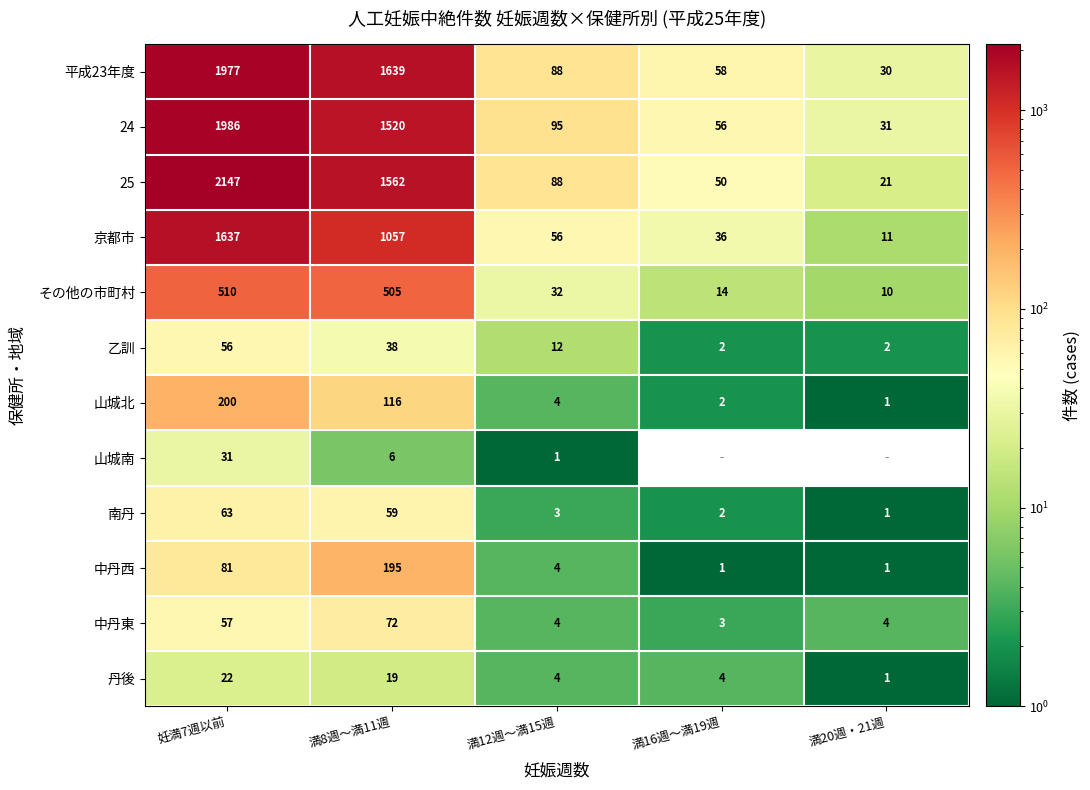

What is the difference between the maximum and minimum values in the 山城北 series?

199